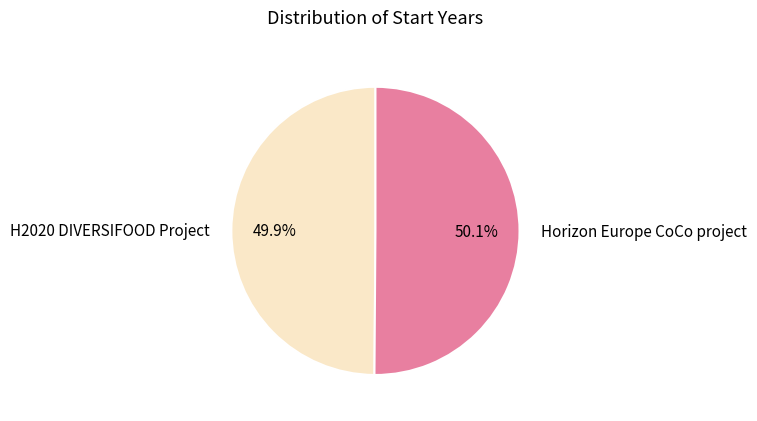

Combined, do Horizon Europe CoCo project and H2020 DIVERSIFOOD Project account for over 50%?

Yes